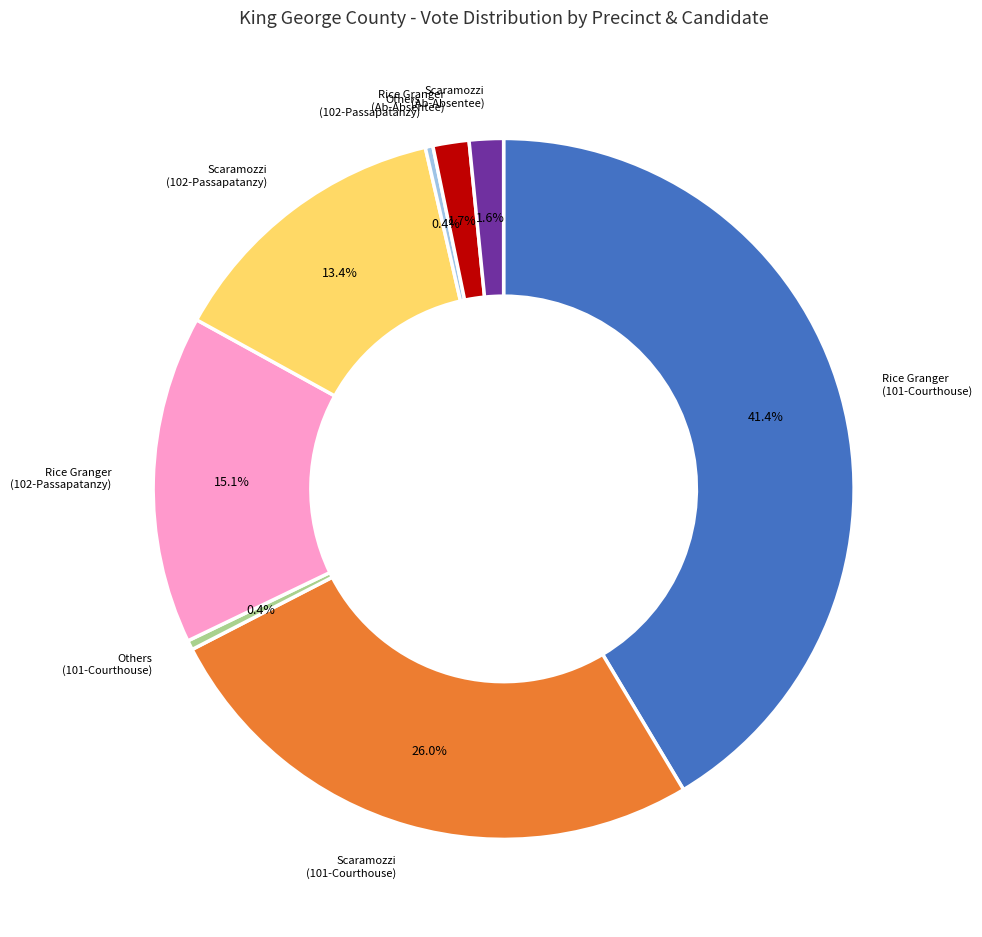

Which has a higher value, Scaramozzi (102-Passapatanzy) or Rice Granger (102-Passapatanzy)?

Rice Granger (102-Passapatanzy)